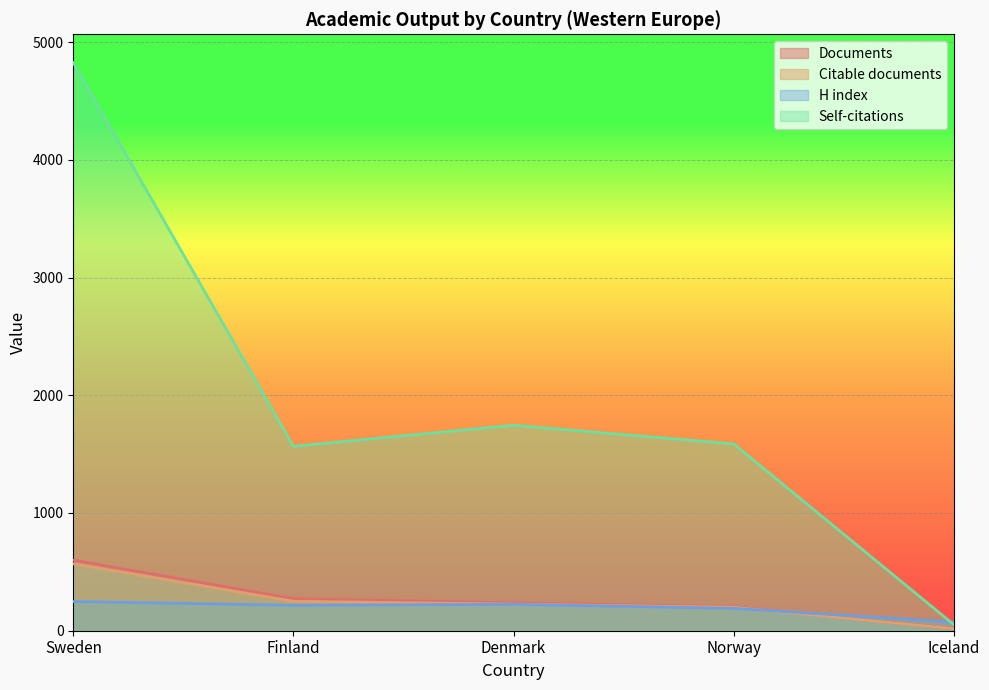

True or false: Documents and Citable documents intersect in this chart.

False